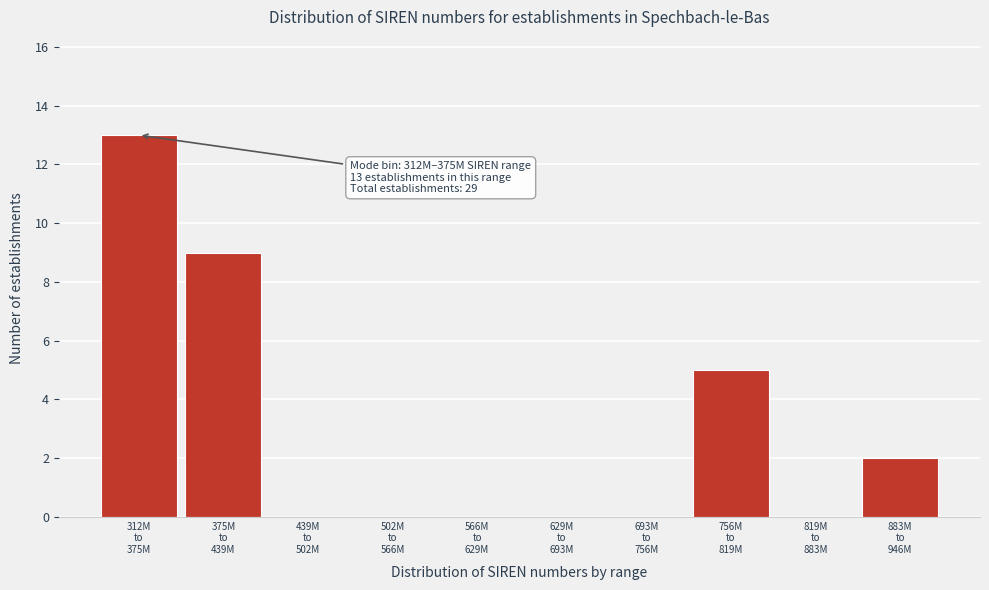

What is the greatest value displayed?

13